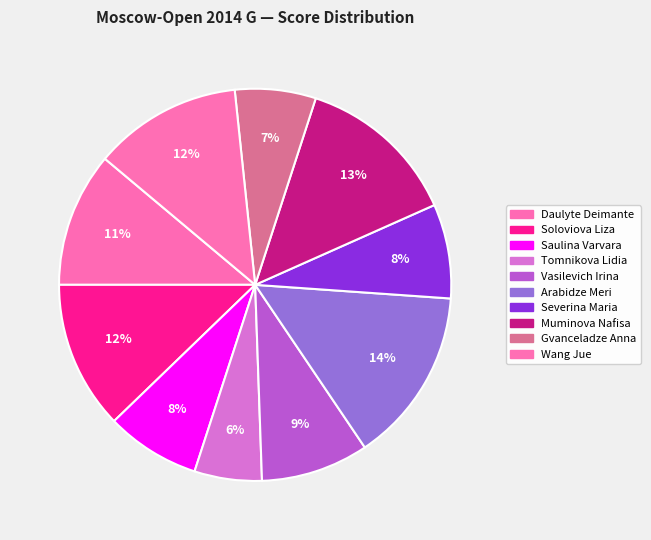

How much of the chart is everything except Arabidze Meri?

85.6%